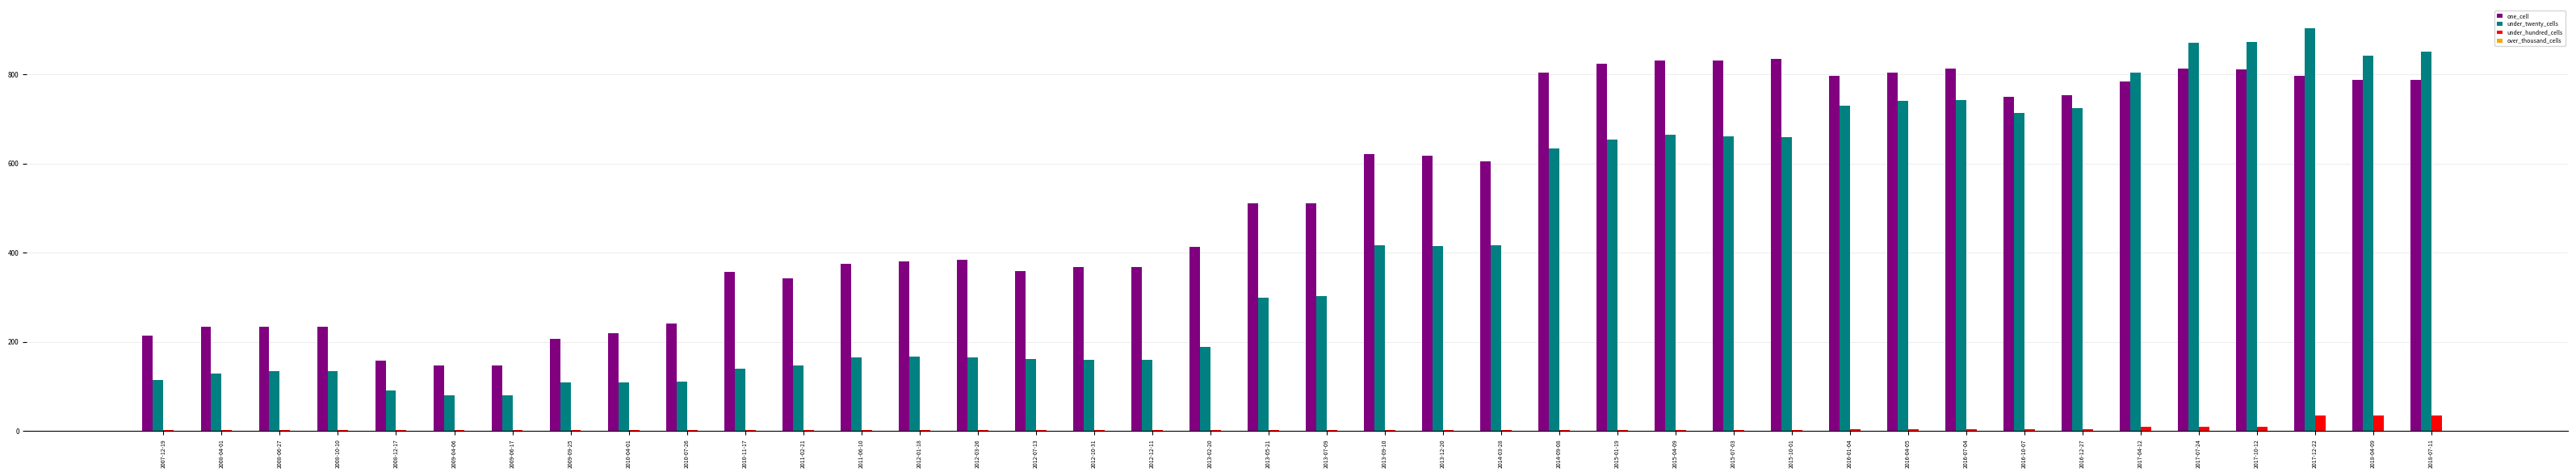

The under_twenty_cells series shows 1308 at 2016-07-04. True or false?

False